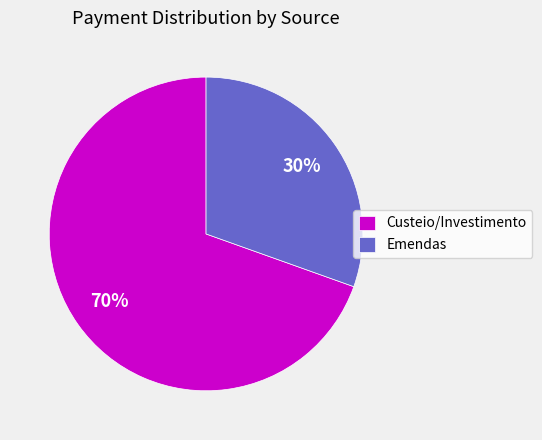

To the nearest percent, what is the average slice percentage?

50%